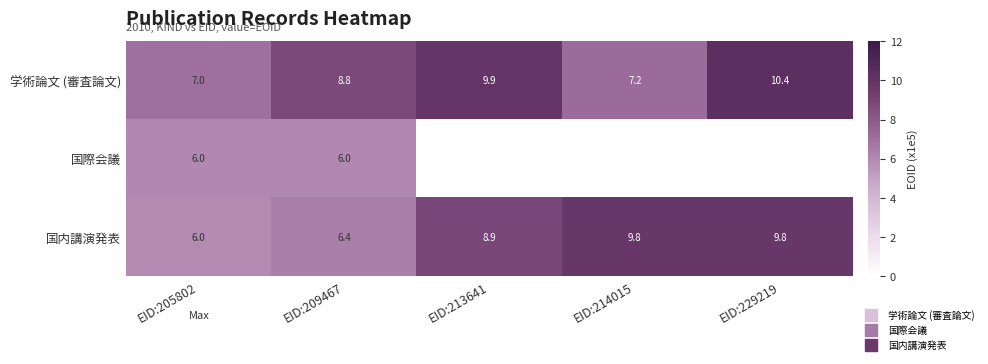

At how many categories does at least one series exceed 9?

3